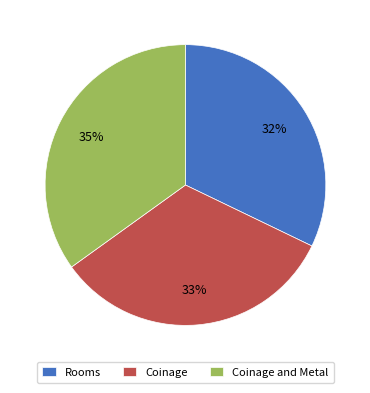

Do Rooms and Coinage together represent more than half of the pie?

Yes